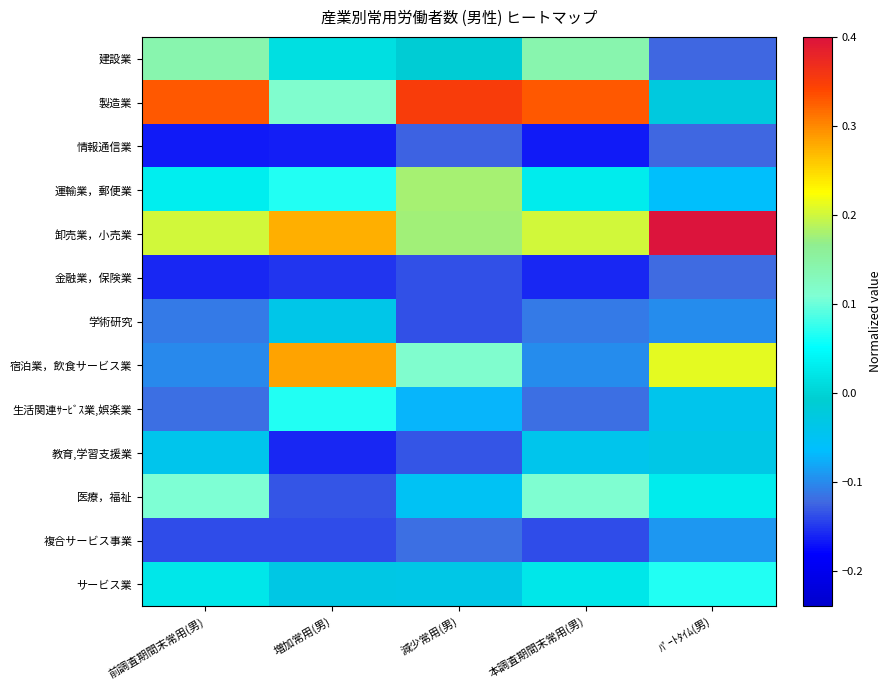

Which series has the widest spread of values?

宿泊業，飲食サービス業